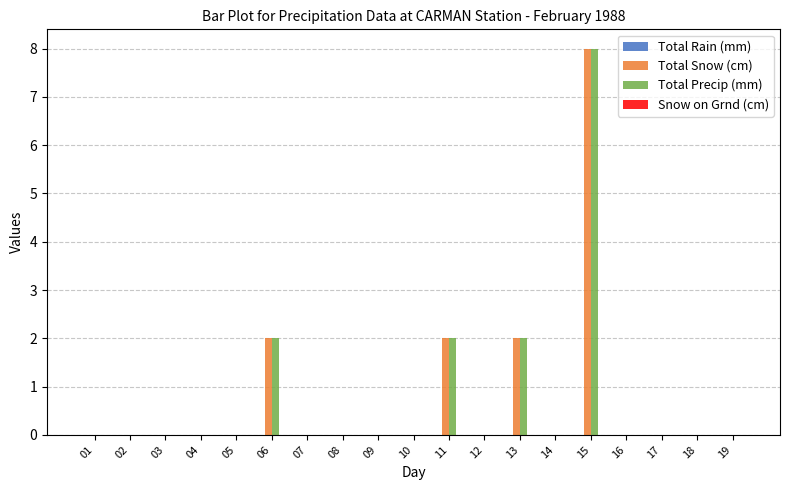

Are the bars grouped side by side (vs. stacked)?

Yes